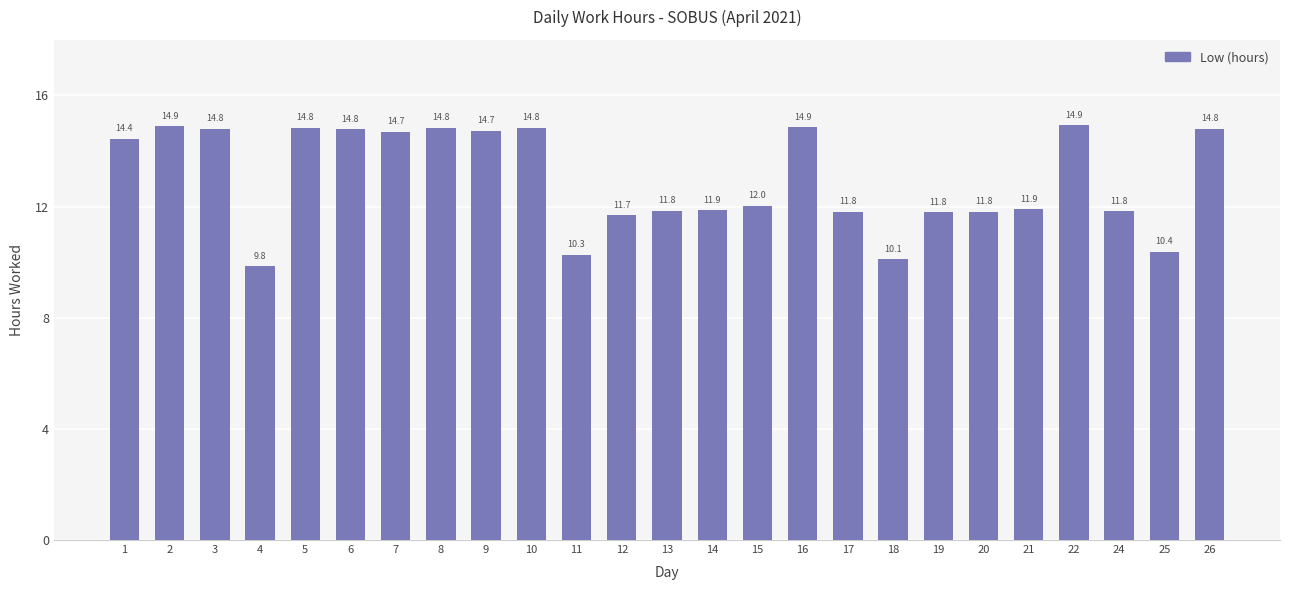

What is the greatest value displayed?

14.9